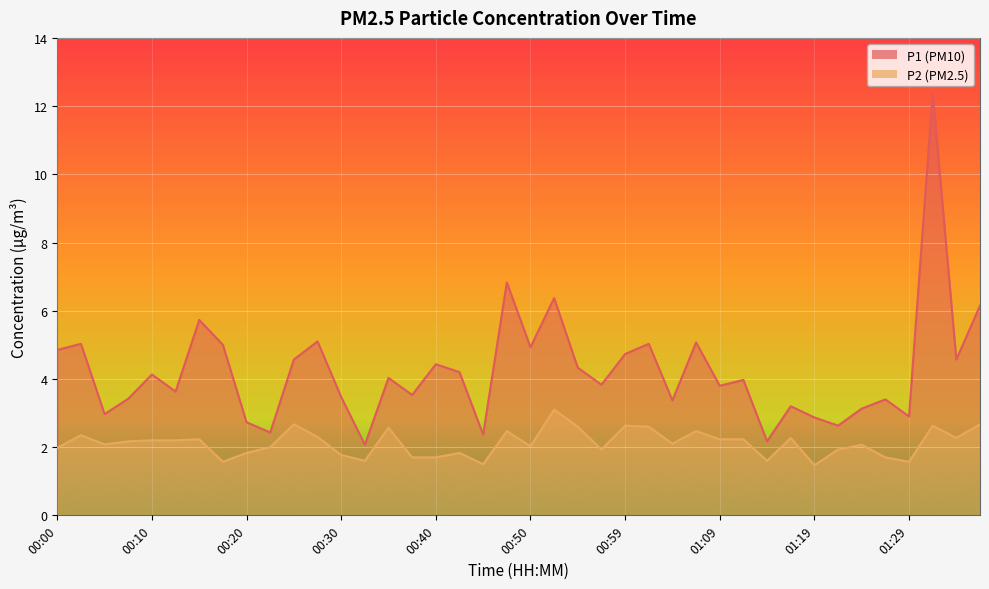

How many lines are shown in the chart?

2